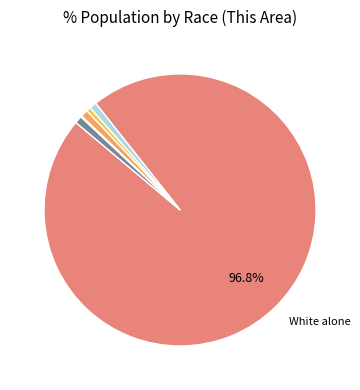

Is there a majority slice in this chart?

Yes